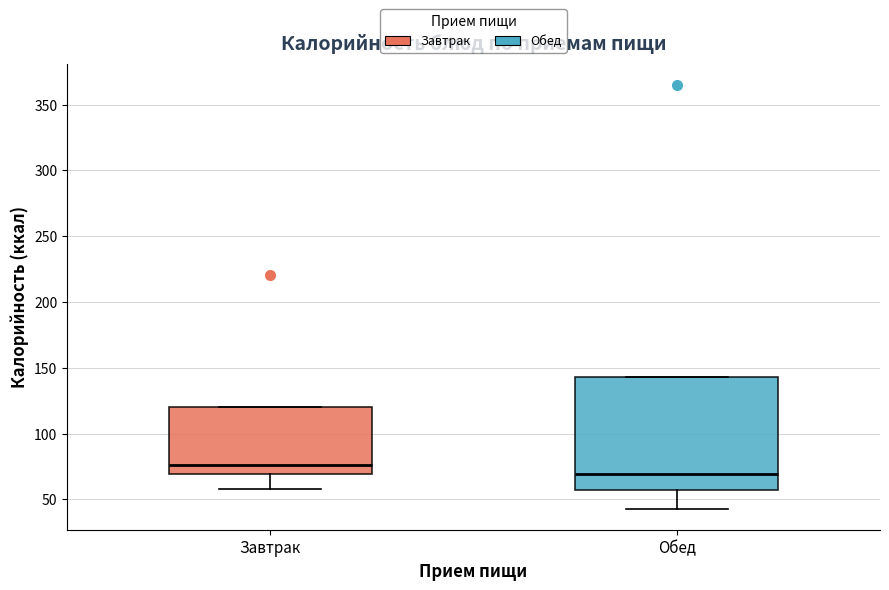

Reading left to right, transcribe this box plot: for each box, give where its median line is, the range the box spans, and where its two whiskers end, as read against the y-axis. The values are not printed on the chart, so give them approximately, as read against the axis.

Завтрак: median 75, box 70 to 120, whiskers 60 to 120
Обед: median 70, box 55 to 145, whiskers 45 to 145